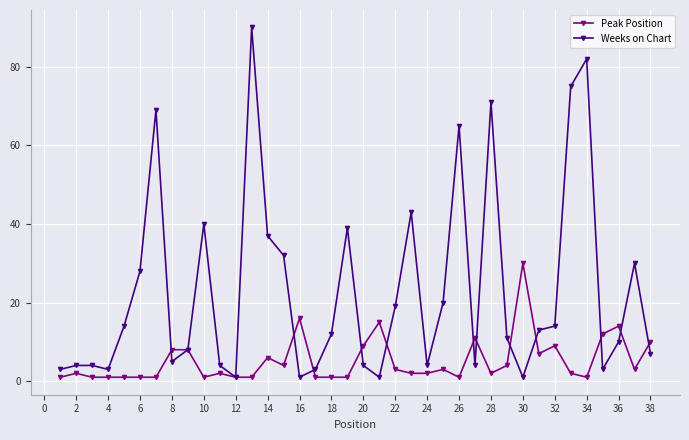

List the series in order of their overall mean, highest first.

Weeks on Chart, Peak Position